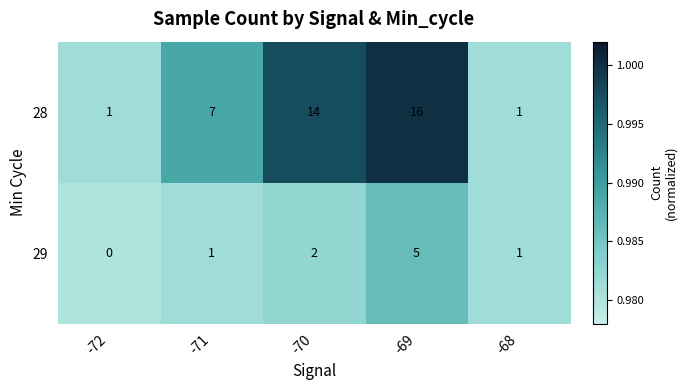

True or false: 28 has a value of 16 at -69.

True